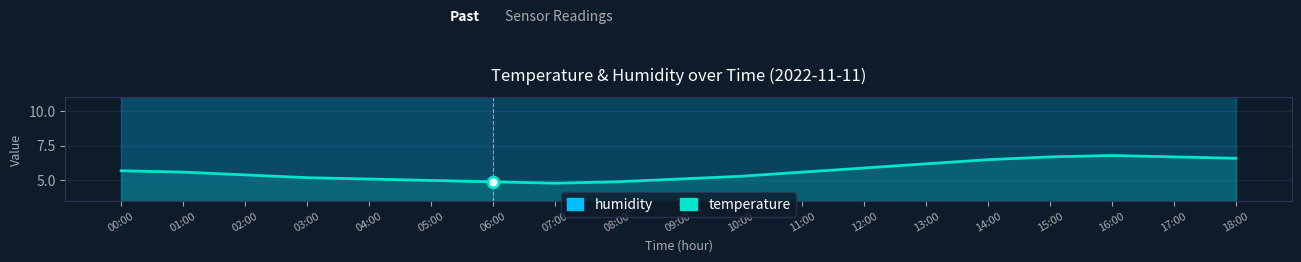

Which series has the largest total across all categories?

humidity